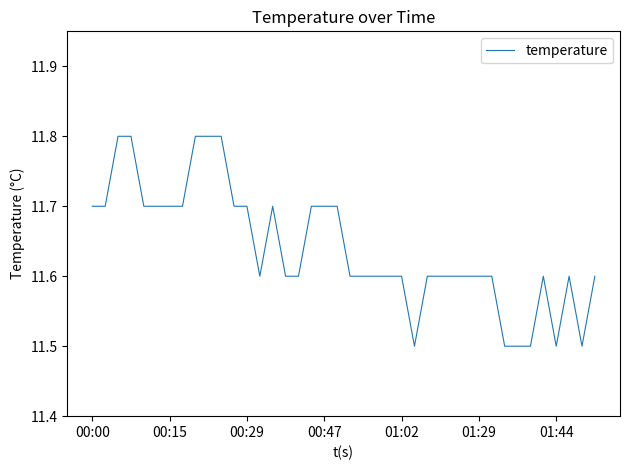

What is the maximum value shown in the chart?

11.8